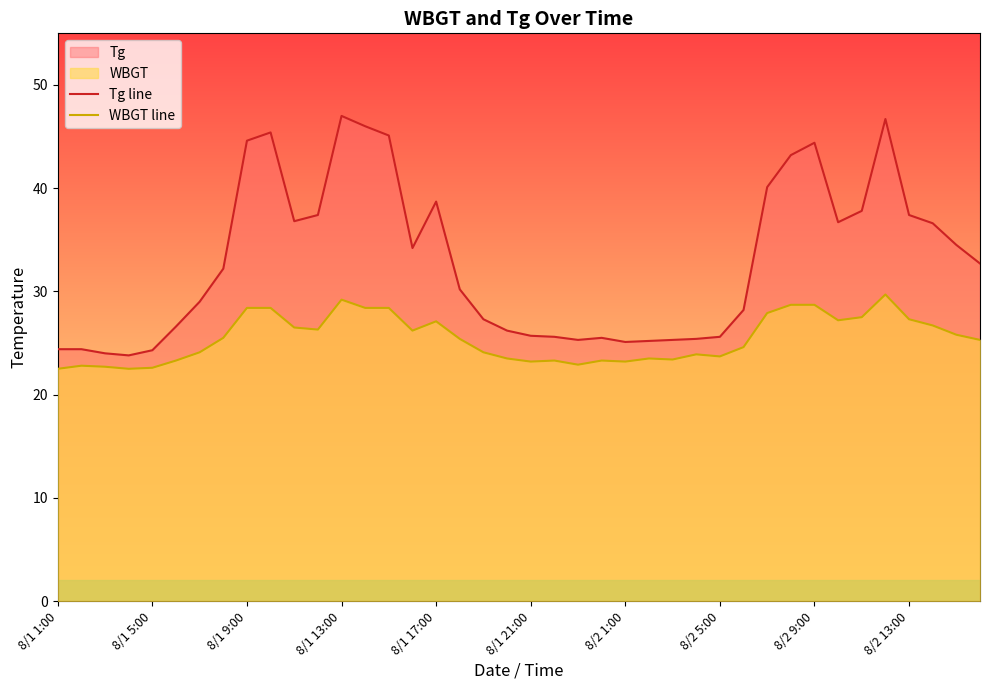

Is it true that Tg line equals 24.3 at 8/1 5:00?

True